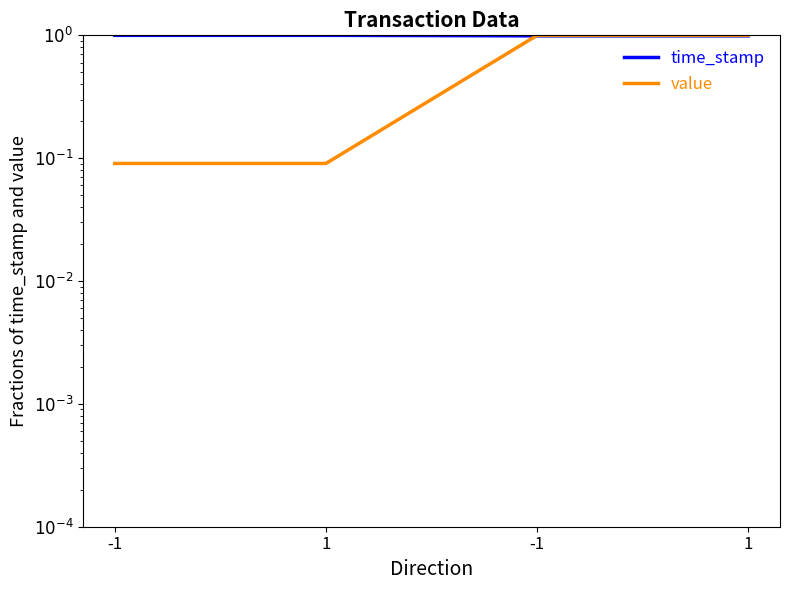

Reading left to right, extract all data points from this chart.

time_stamp: -1=1.0	1=1.0	-1=1.0	1=1.0
value: -1=0.1	1=0.1	-1=1.0	1=1.0